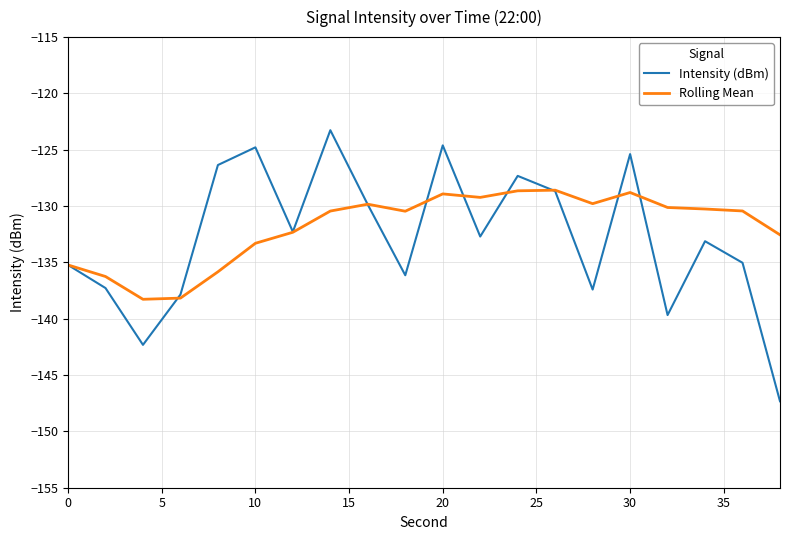

What is the smallest value displayed?

-147.3